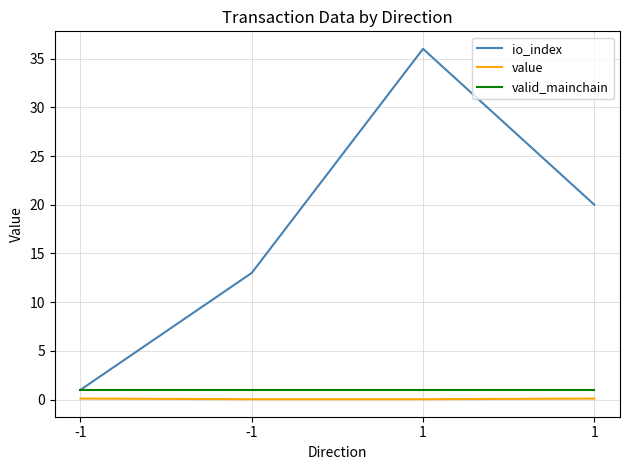

Does the chart display data point markers on the line(s)?

No